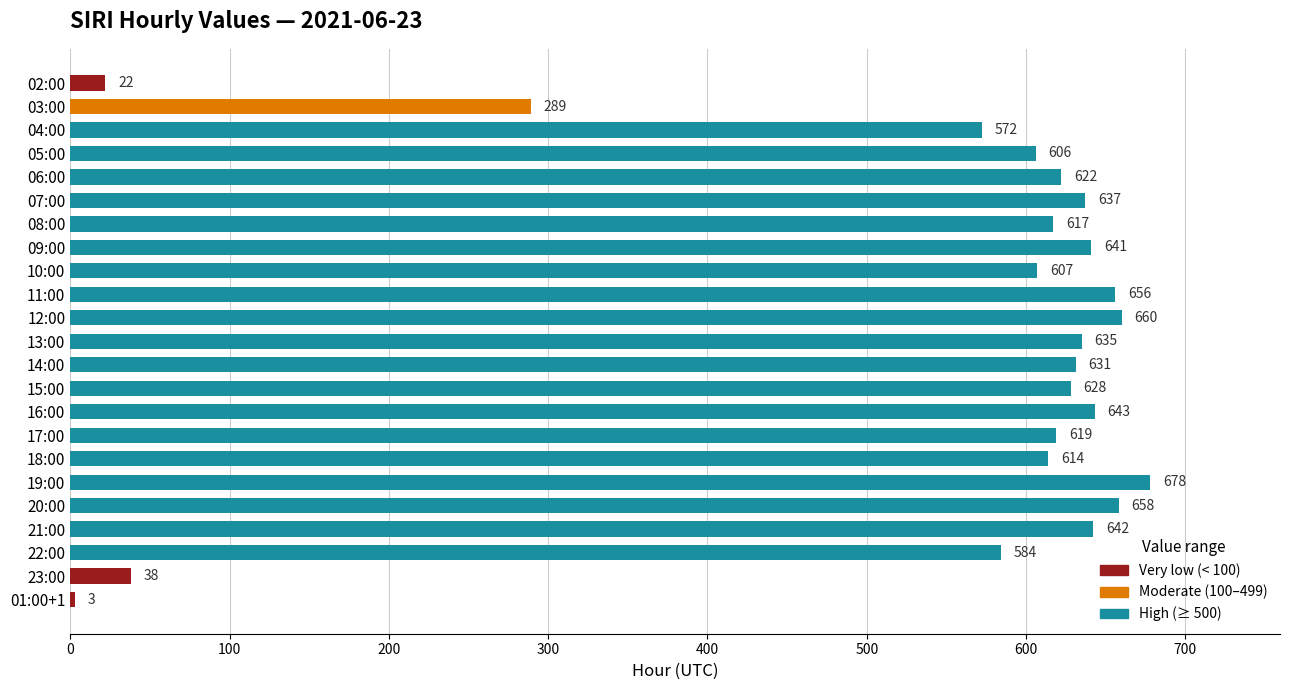

List the labels in order of value, largest first.

19:00, 12:00, 20:00, 11:00, 16:00, 21:00, 09:00, 07:00, 13:00, 14:00, 15:00, 06:00, 17:00, 08:00, 18:00, 10:00, 05:00, 22:00, 04:00, 03:00, 23:00, 02:00, 01:00+1